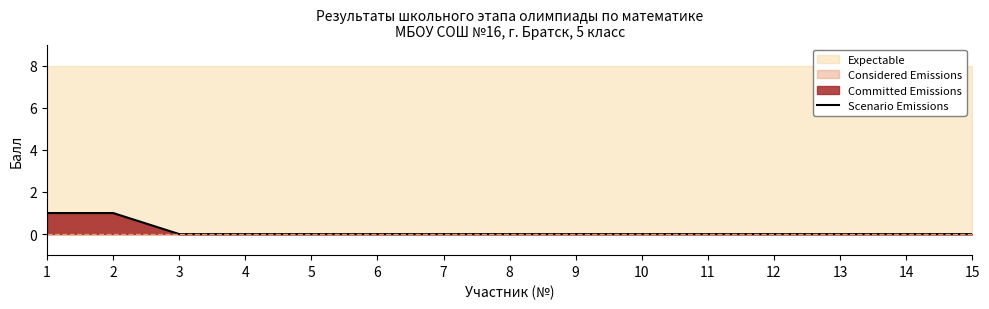

Between 15 and 10, which is larger?

15